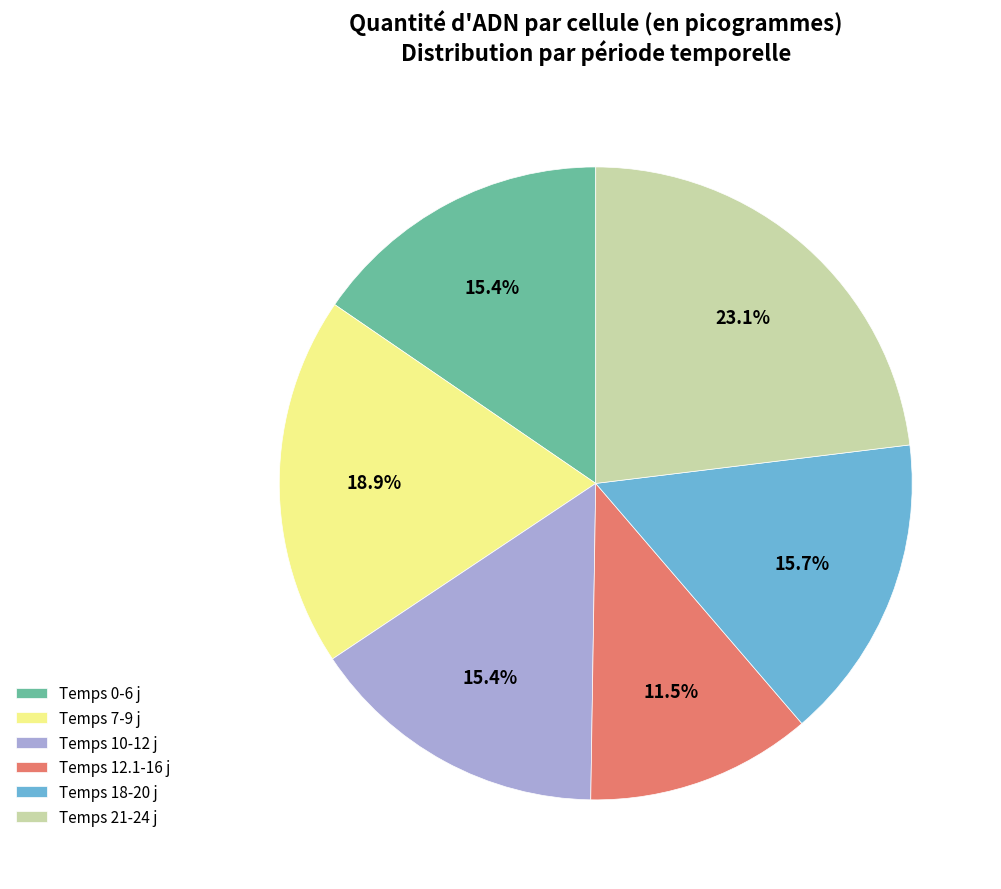

Does any single category account for the majority?

No